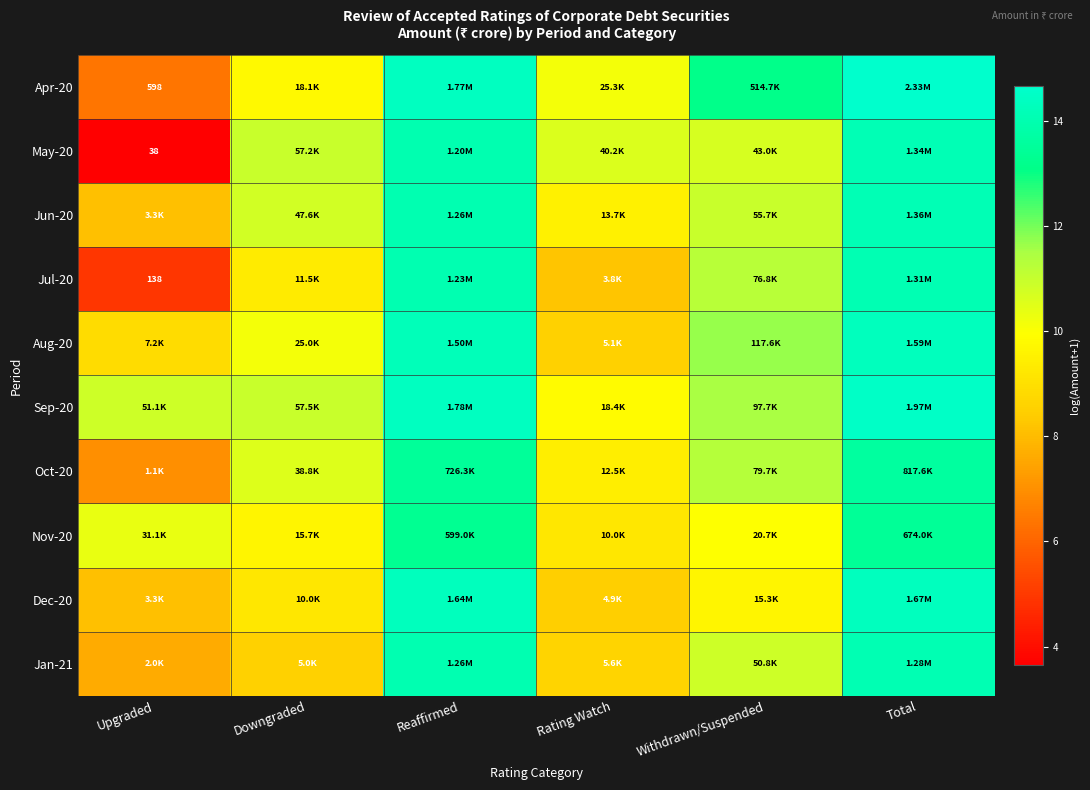

What is the maximum value for Jun-20?

14.1